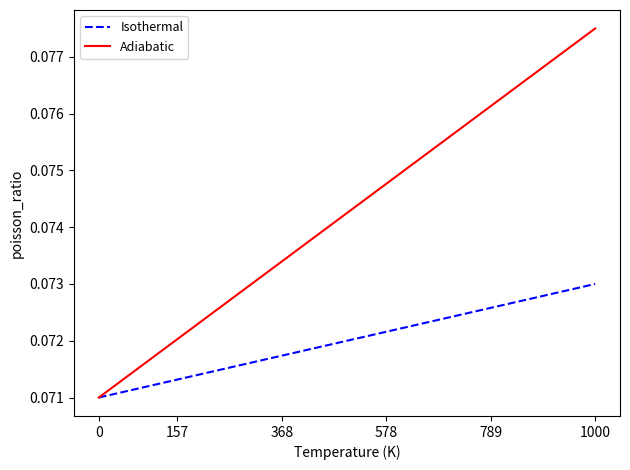

List the series in order of their peak value, lowest first.

Isothermal, Adiabatic